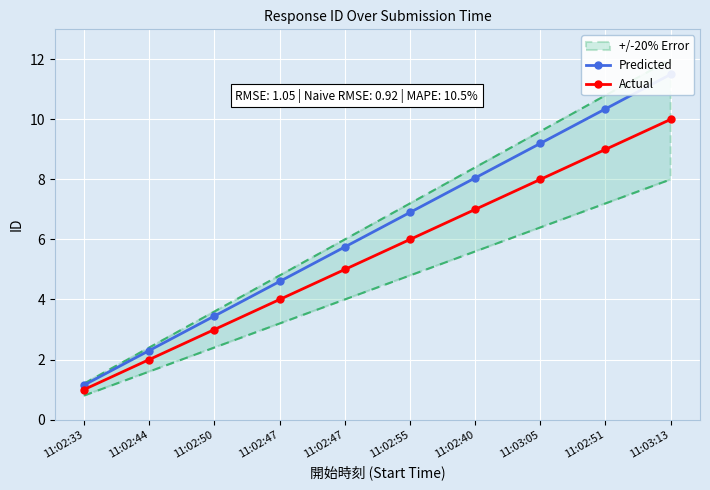

Is the value of Actual at 11:02:47 greater than the value of Predicted at 11:02:44?

Yes